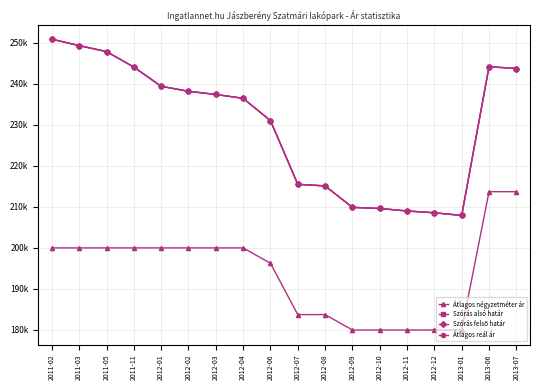

Is this an area chart (filled region under the line)?

No